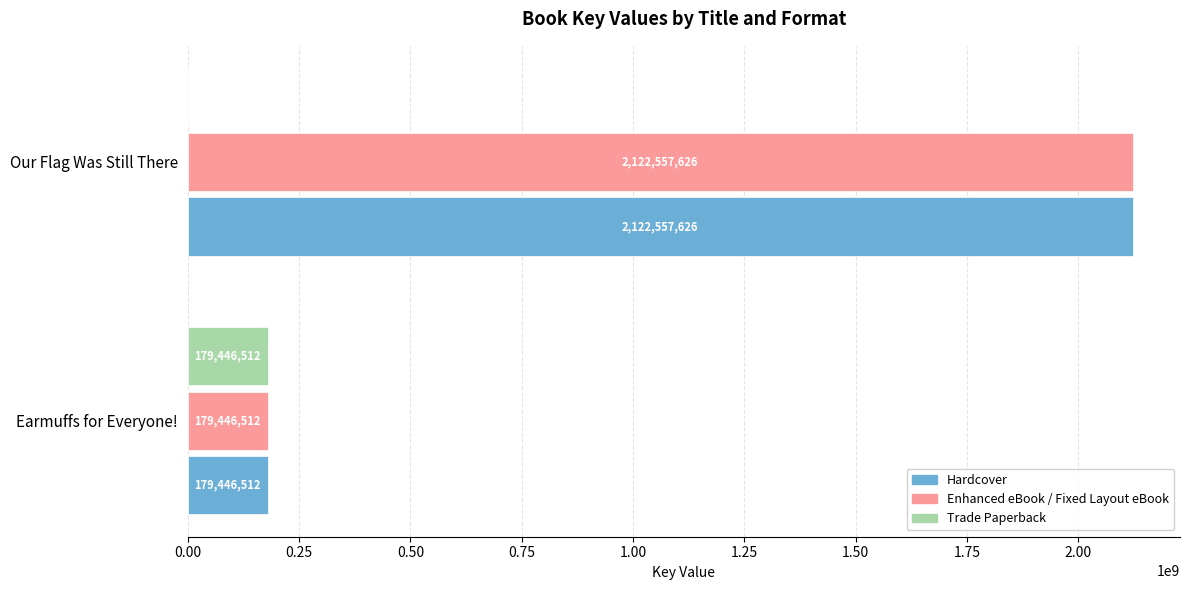

What is the sum of all Enhanced eBook / Fixed Layout eBook values?

2302004138